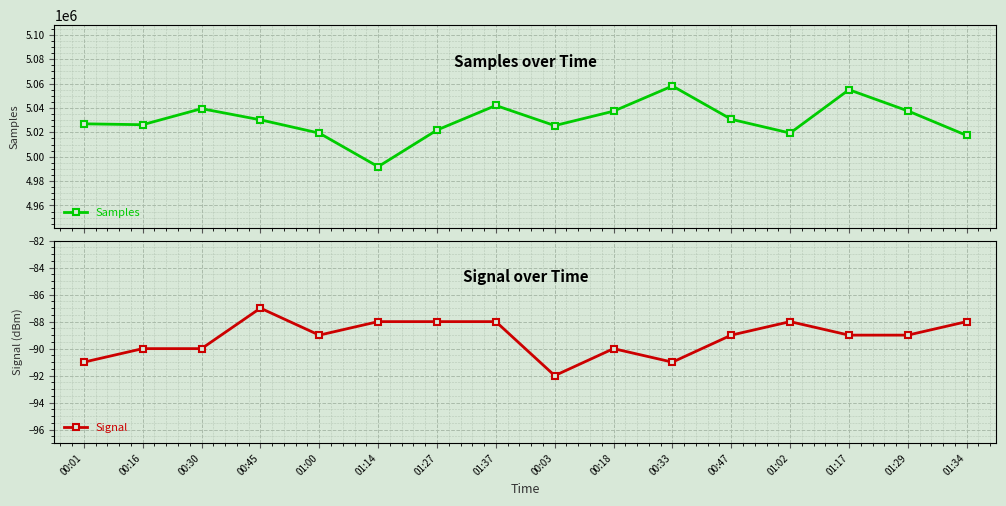

What is the label of the 5th point from the left?

01:00